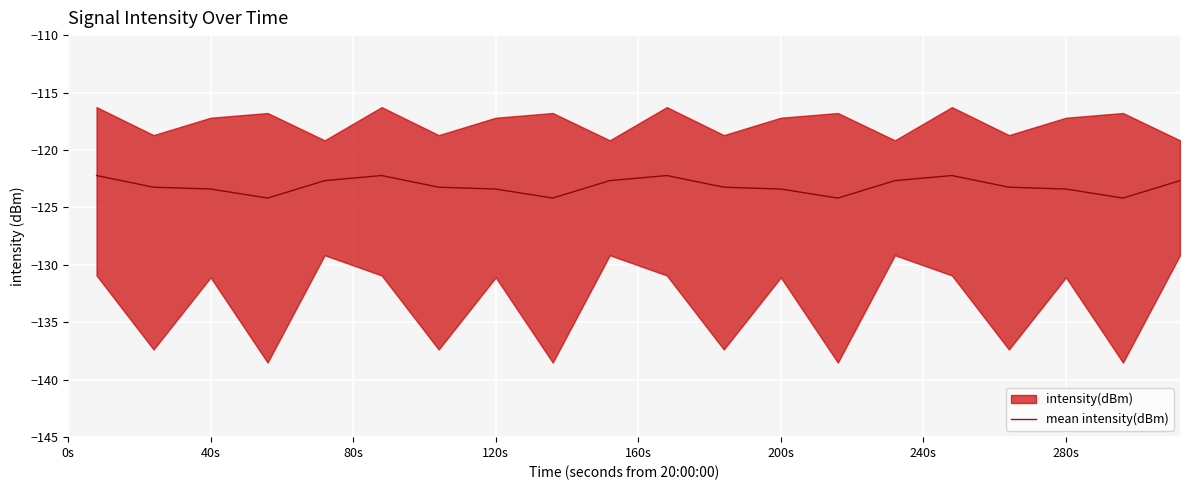

What is the lowest value of the mean intensity(dBm) series?

-124.2